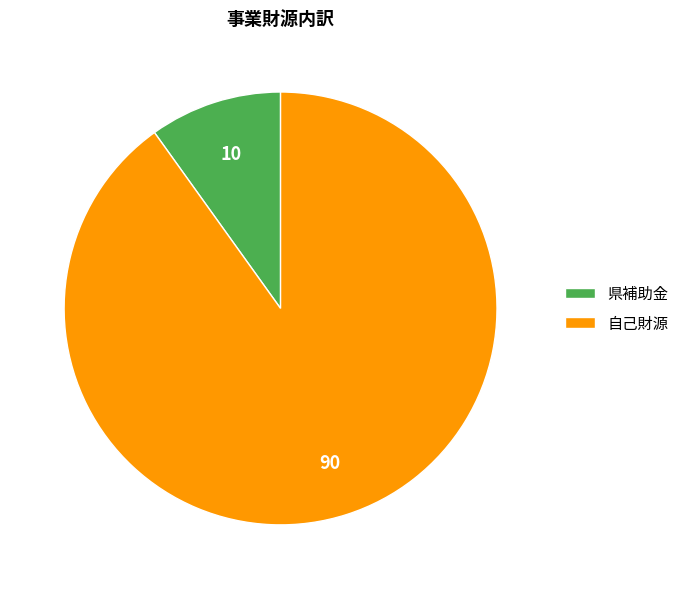

Rank the categories by value from highest to lowest.

自己財源, 県補助金